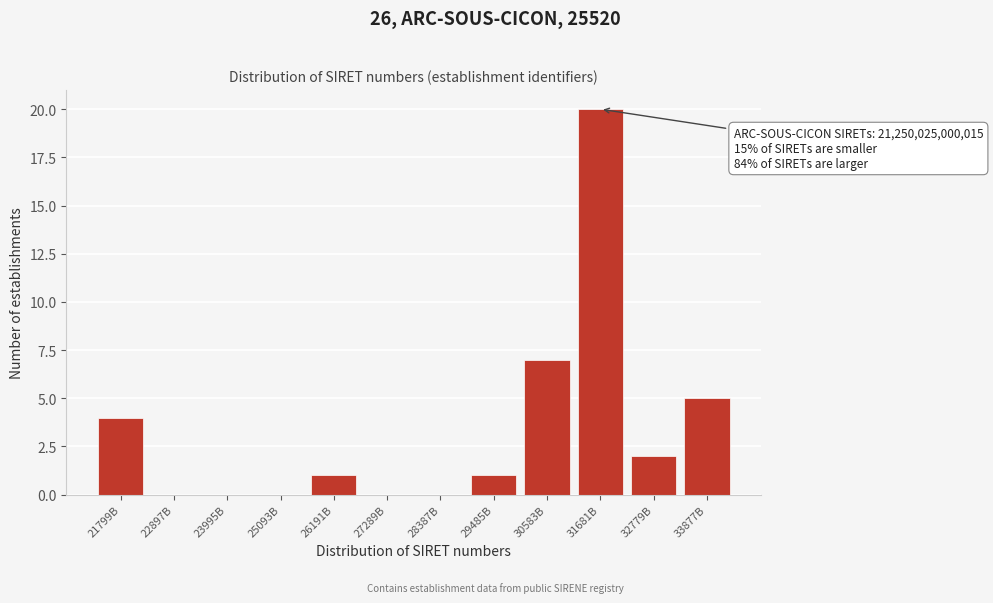

Reading right to left, what are all the values shown in this chart?

33877B=5	32779B=2	31681B=20	30583B=7	29485B=1	28387B=0	27289B=0	26191B=1	25093B=0	23995B=0	22897B=0	21799B=4